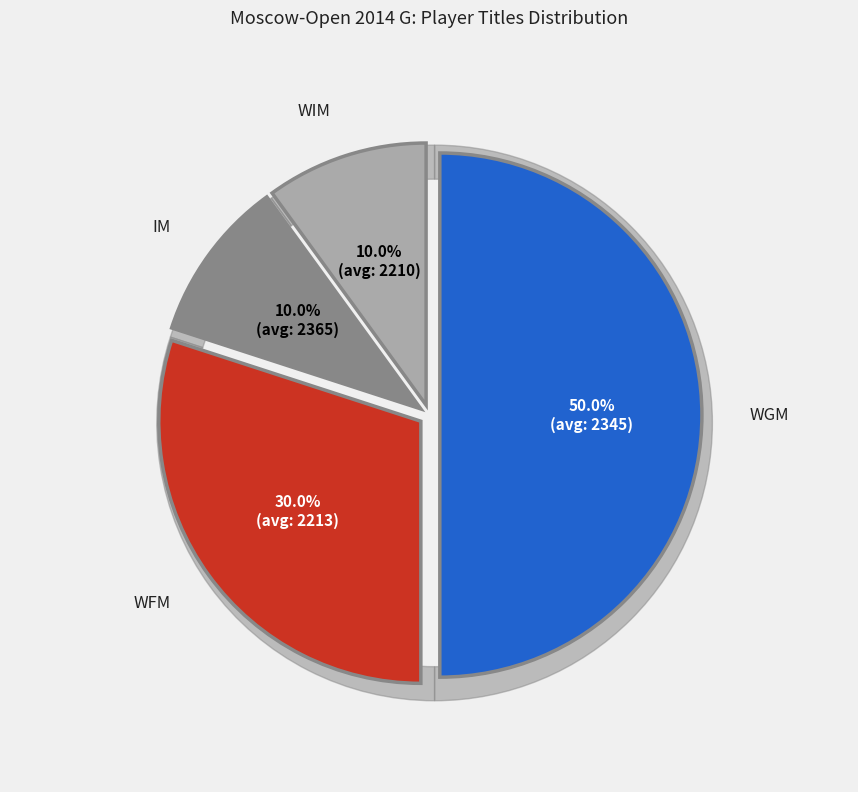

Between IM and WGM, which is larger?

WGM